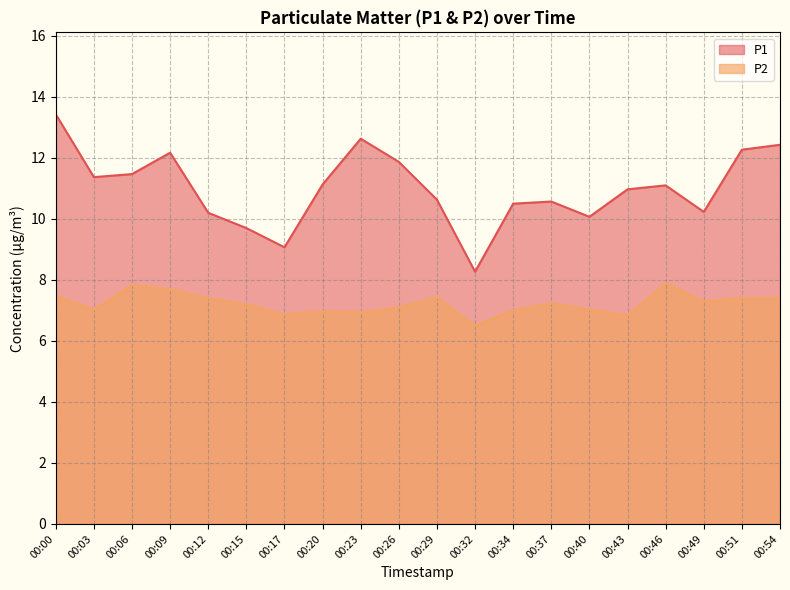

What is the value of the P1 point at the 3rd from the left?

11.5